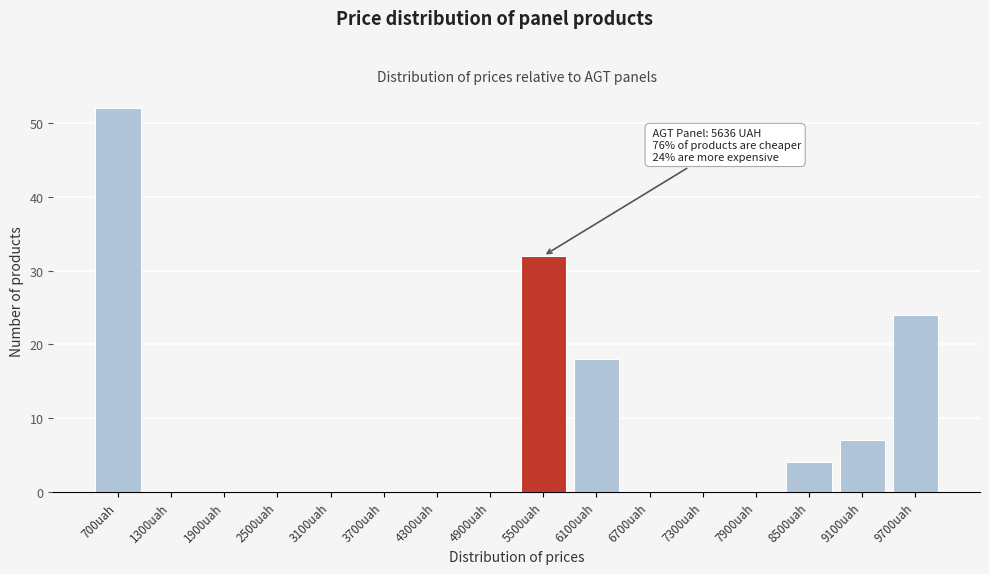

Reading left to right, extract all data points from this chart.

700uah=52	1300uah=0	1900uah=0	2500uah=0	3100uah=0	3700uah=0	4300uah=0	4900uah=0	5500uah=32	6100uah=18	6700uah=0	7300uah=0	7900uah=0	8500uah=4	9100uah=7	9700uah=24